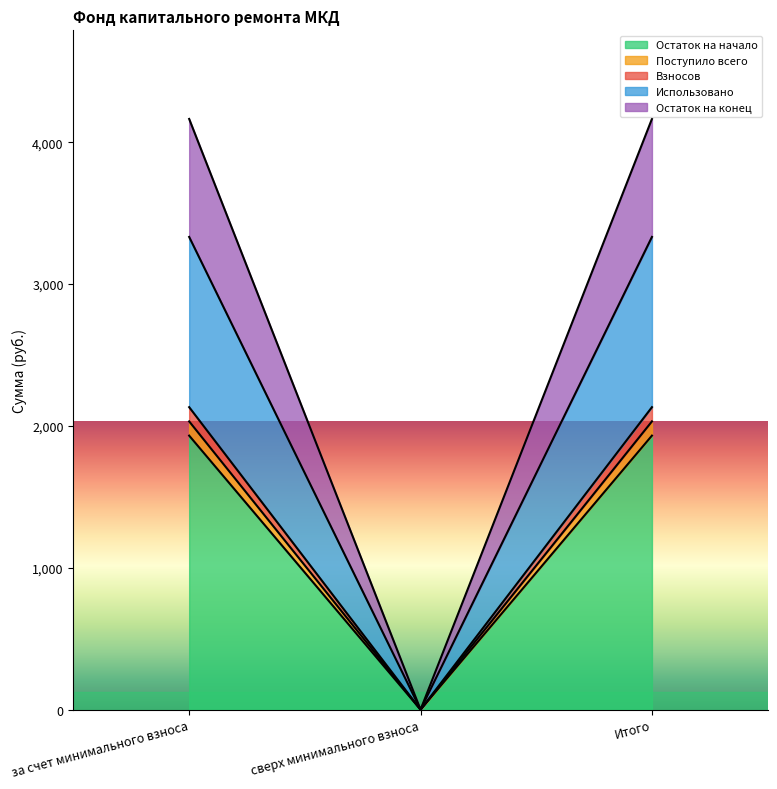

What position from the left is сверх минимального взноса?

2